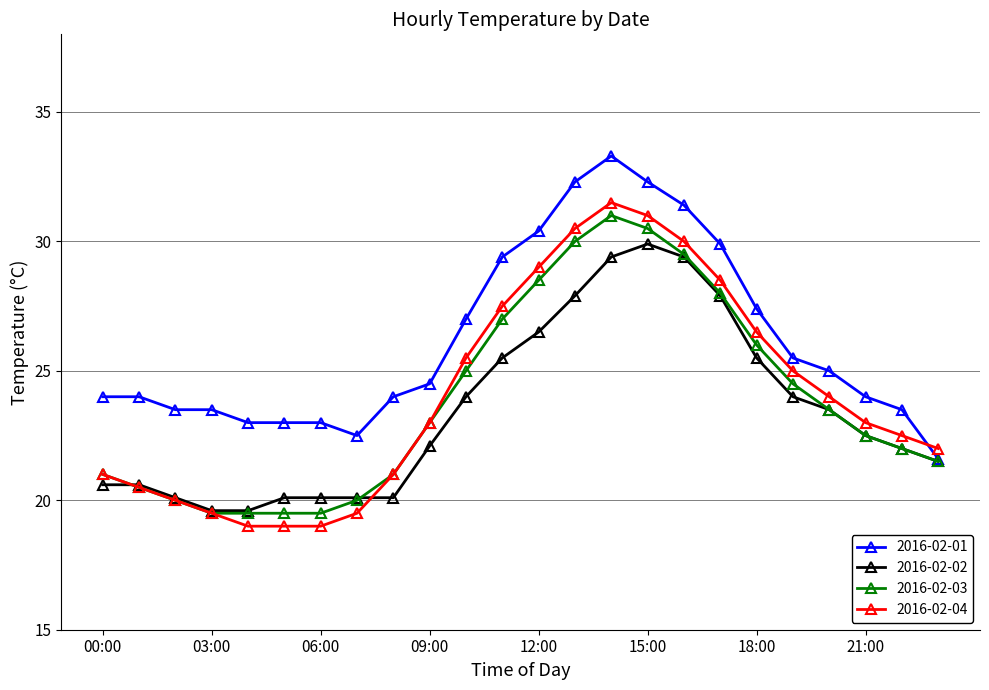

What is the lowest value of the 2016-02-04 series?

19.0